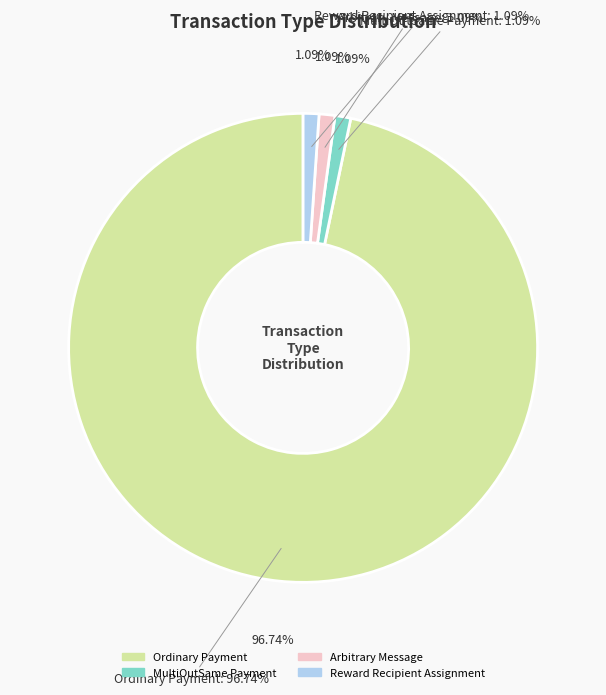

What is the total percentage of Arbitrary Message and MultiOutSame Payment?

2.2%